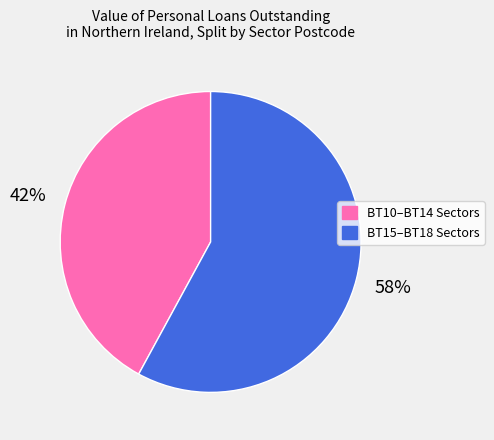

How many segments does this pie chart have?

2